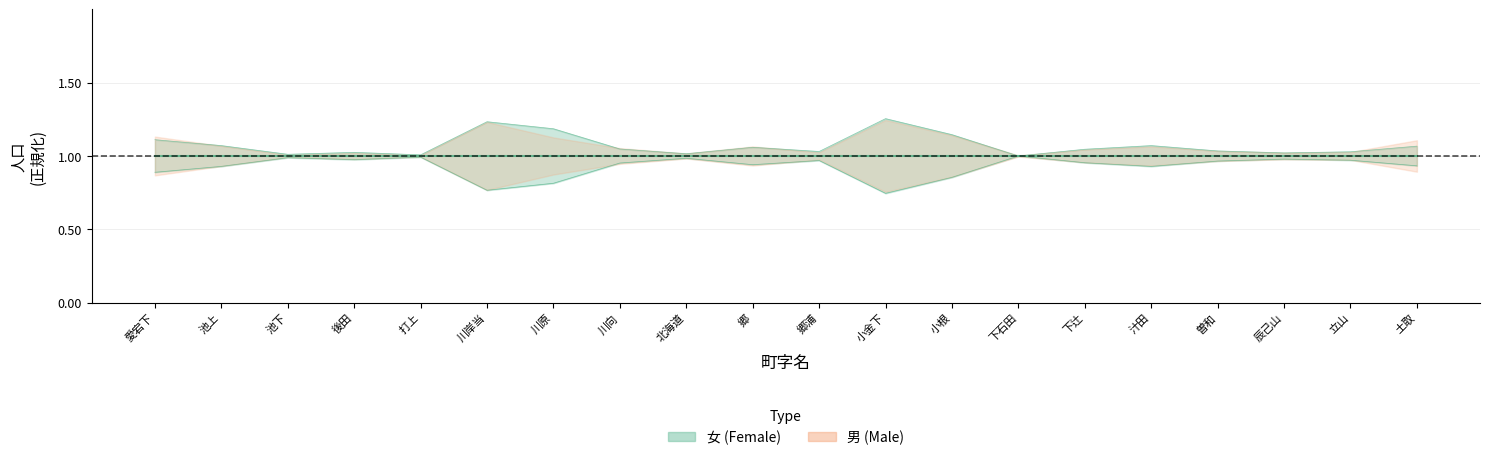

List the labels in order of value, largest first.

下石田, 打上, 池下, 北海道, 辰己山, 後田, 立山, 郷浦, 曽和, 下辻, 川向, 郷, 土取, 池上, 汁田, 愛宕下, 小根, 川原, 川岸当, 小金下